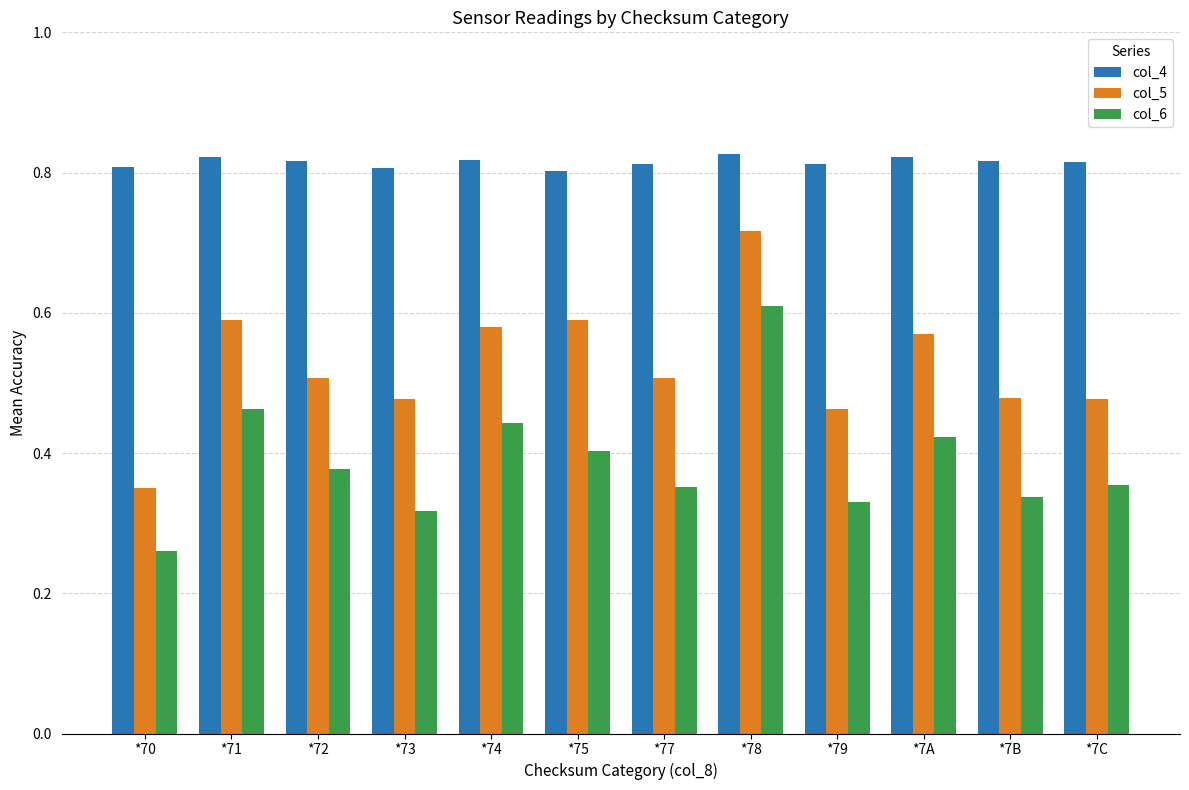

What is the difference between the second highest and minimum values in the col_6 series?

0.2